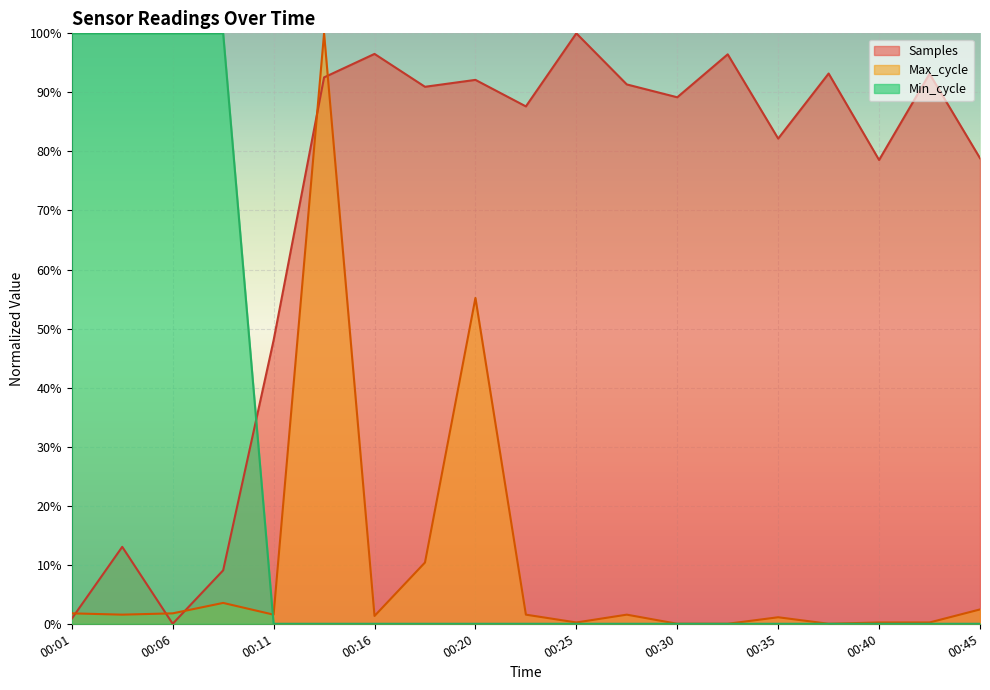

What is the difference between the maximum and minimum values in the Min_cycle series?

1.0